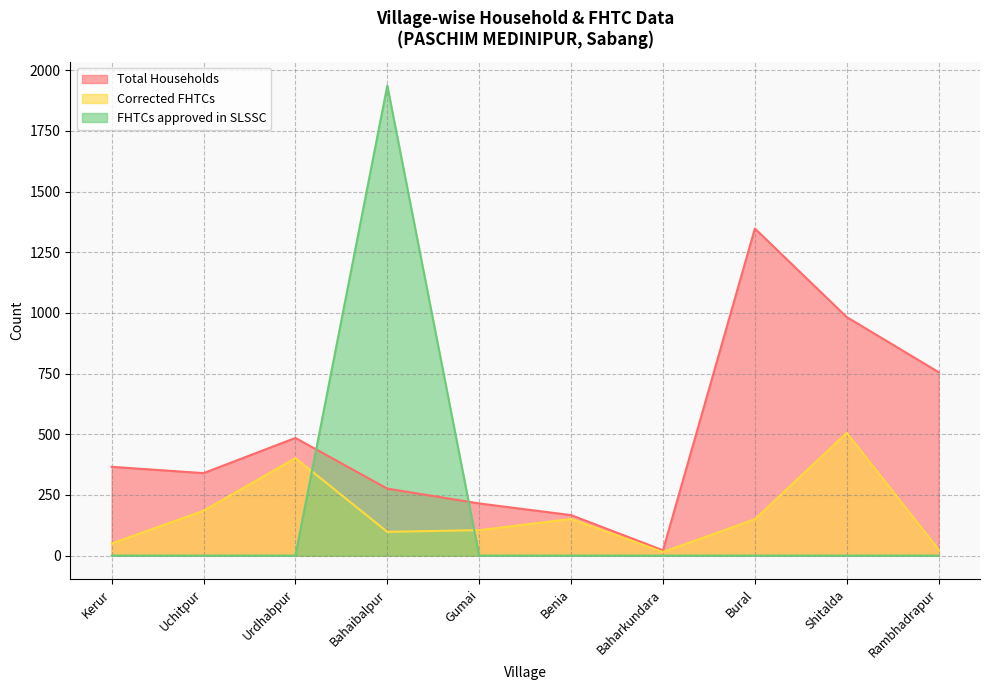

The value of Corrected FHTCs at Rambhadrapur is 25. True or false?

True